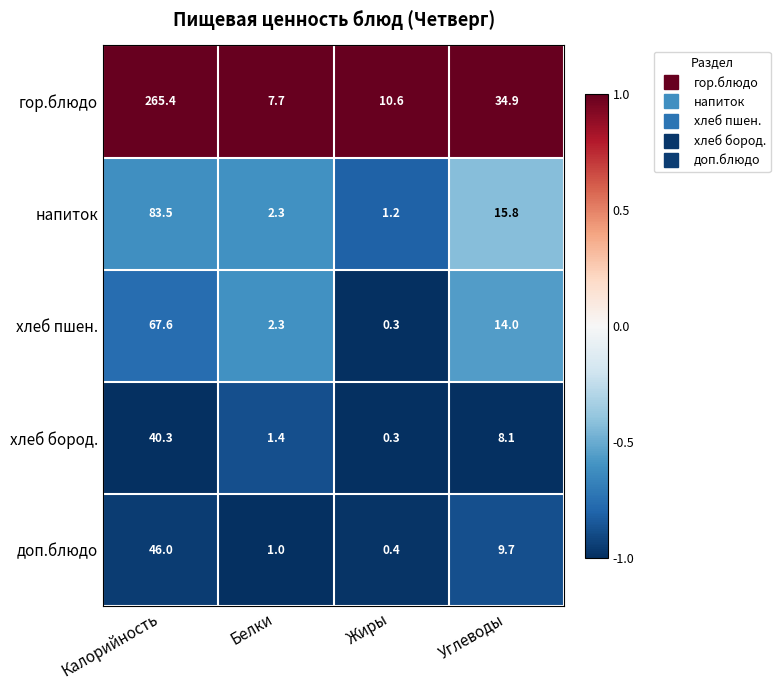

Reading left to right, list all the values displayed in this chart.

гор.блюдо: 265.4	7.7	10.6	34.9
напиток: 83.5	2.3	1.2	15.8
хлеб пшен.: 67.6	2.3	0.3	14.0
хлеб бород.: 40.3	1.4	0.3	8.1
доп.блюдо: 46.0	1.0	0.4	9.7